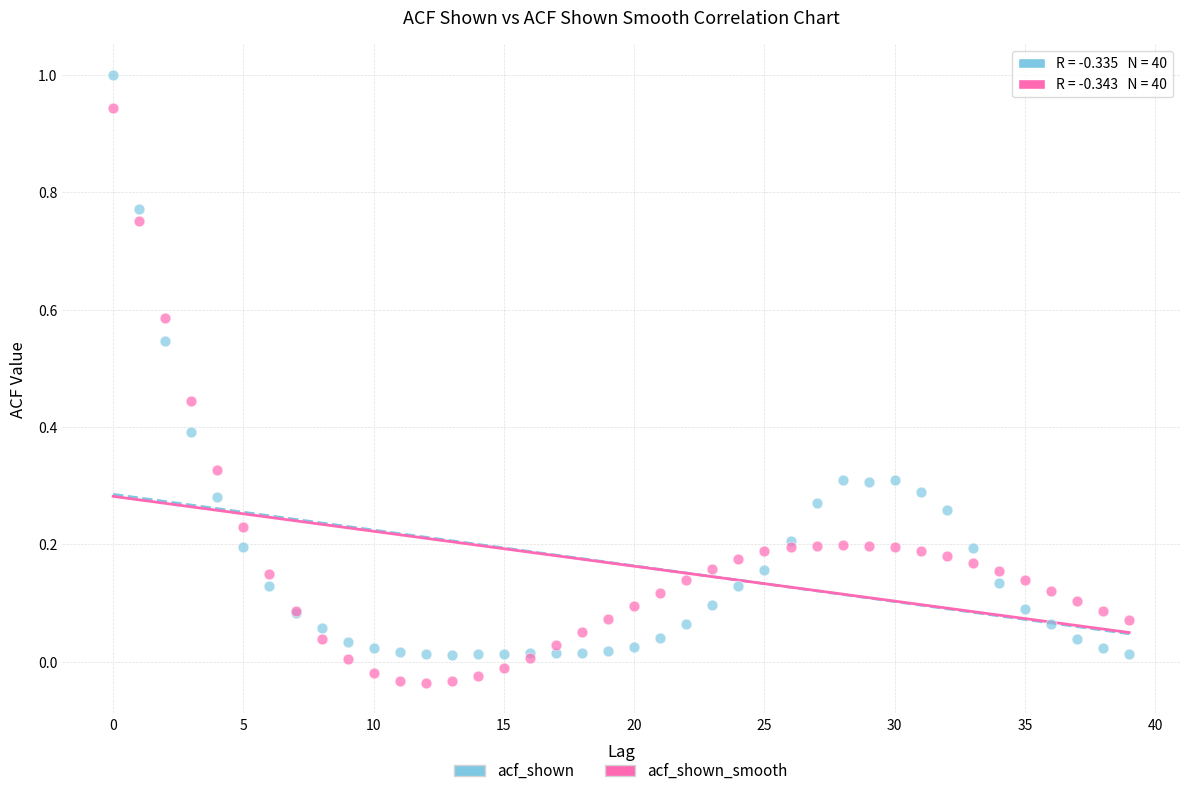

Which series has the largest Y range (max minus min)?

acf_shown